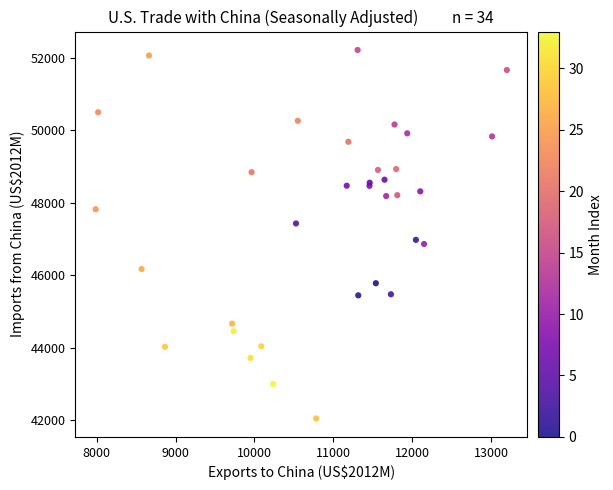

What Y value in the scatter plot is closest to 47129?

46974